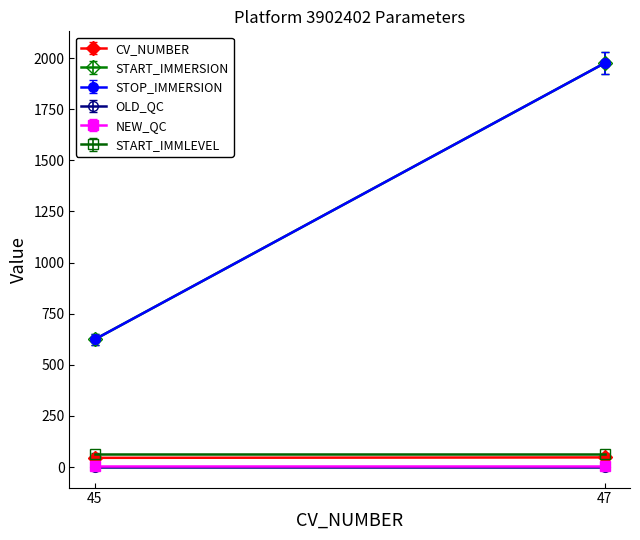

What is the maximum value shown in the chart?

1974.7